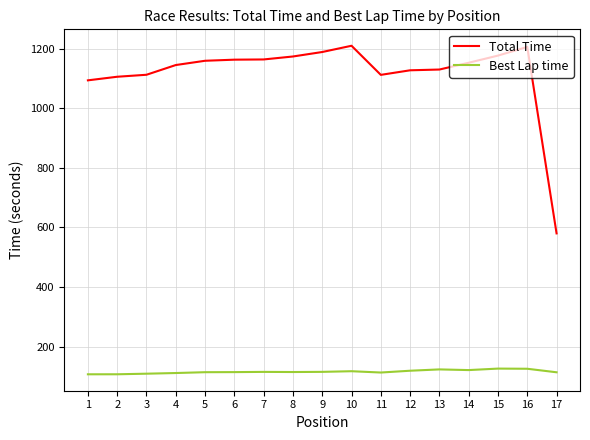

List the series in order of their overall mean, highest first.

Total Time, Best Lap time